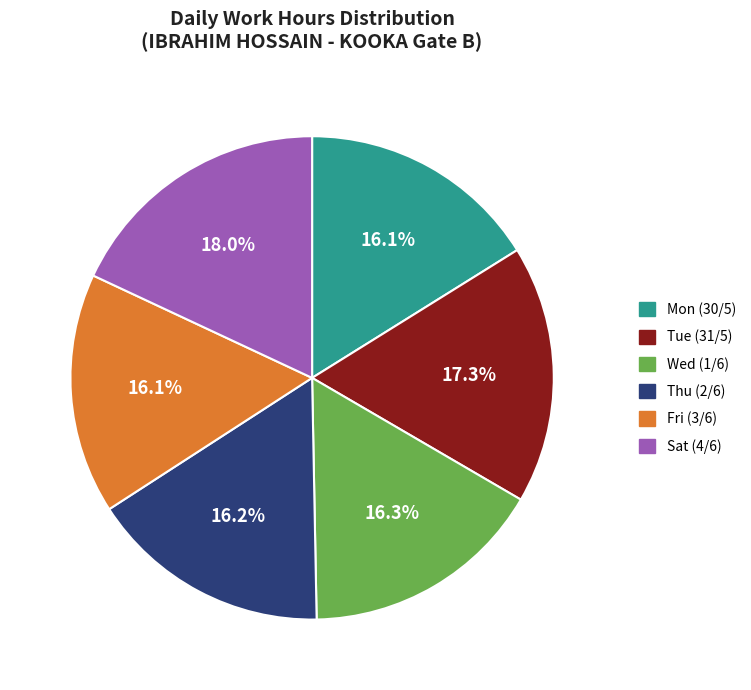

Does Sat account for over 50% of the chart?

No